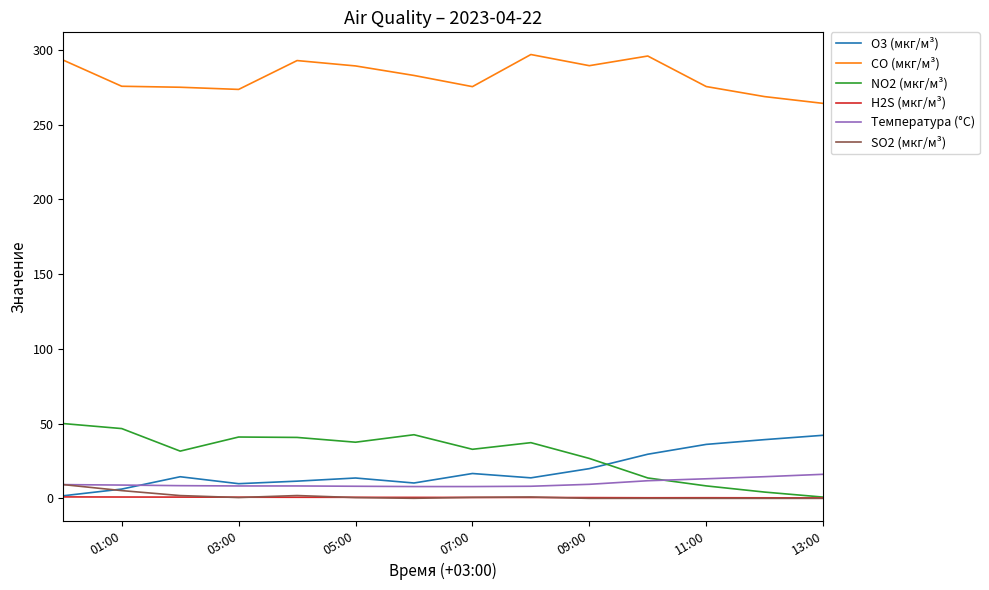

True or false: O3 (мкг/м³) and Температура (°C) cross at least once.

True